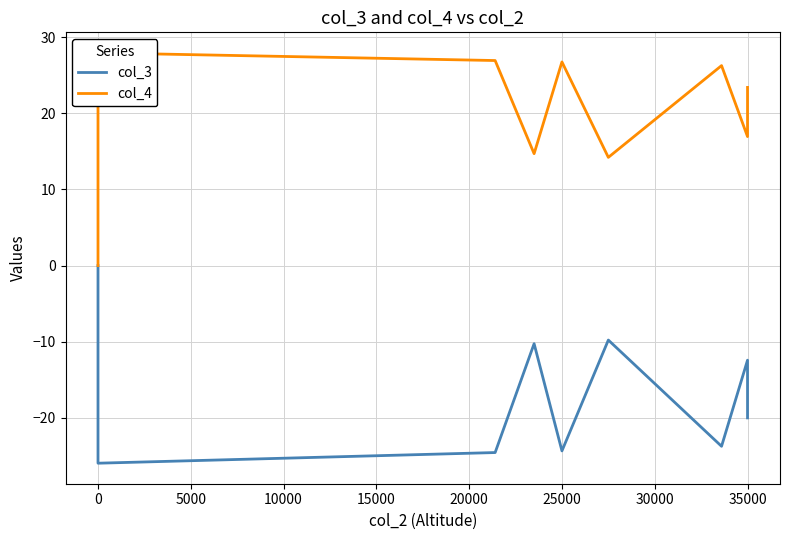

What is the sum of all col_3 values?

-193.0